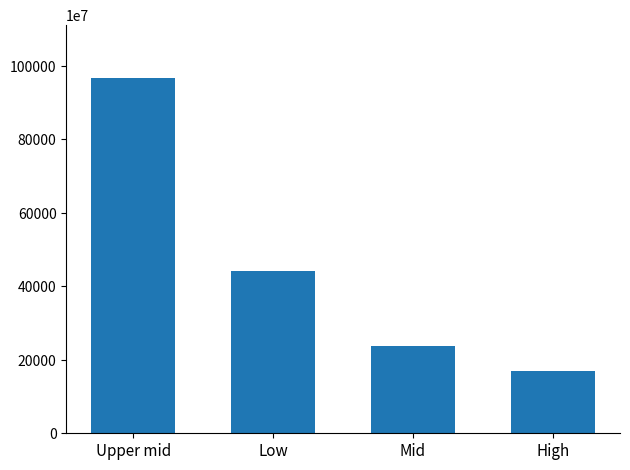

List the labels in order of value, largest first.

Upper mid, Low, Mid, High